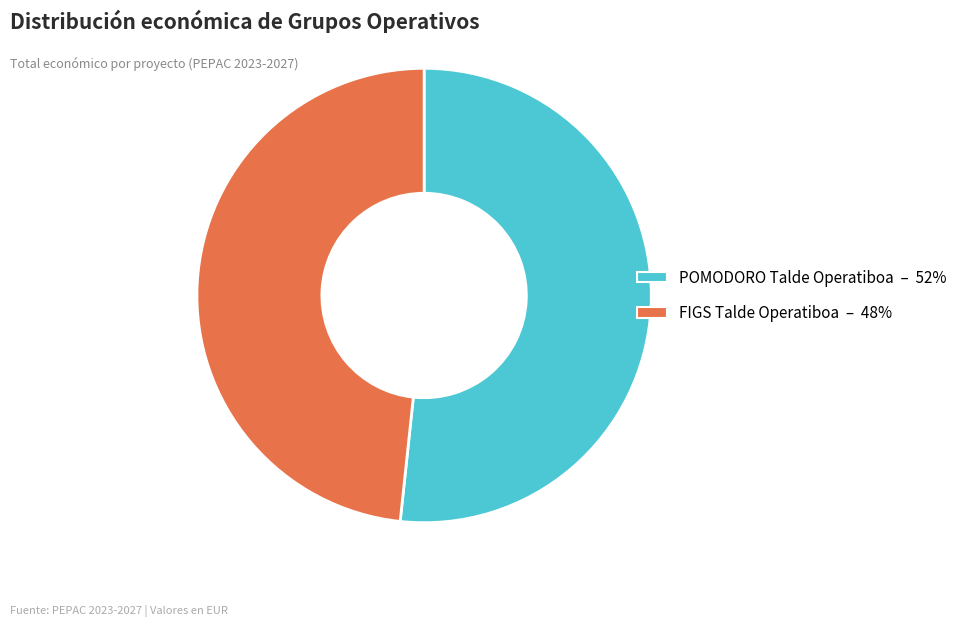

Which category has the smallest portion of the pie?

FIGS Talde Operatiboa